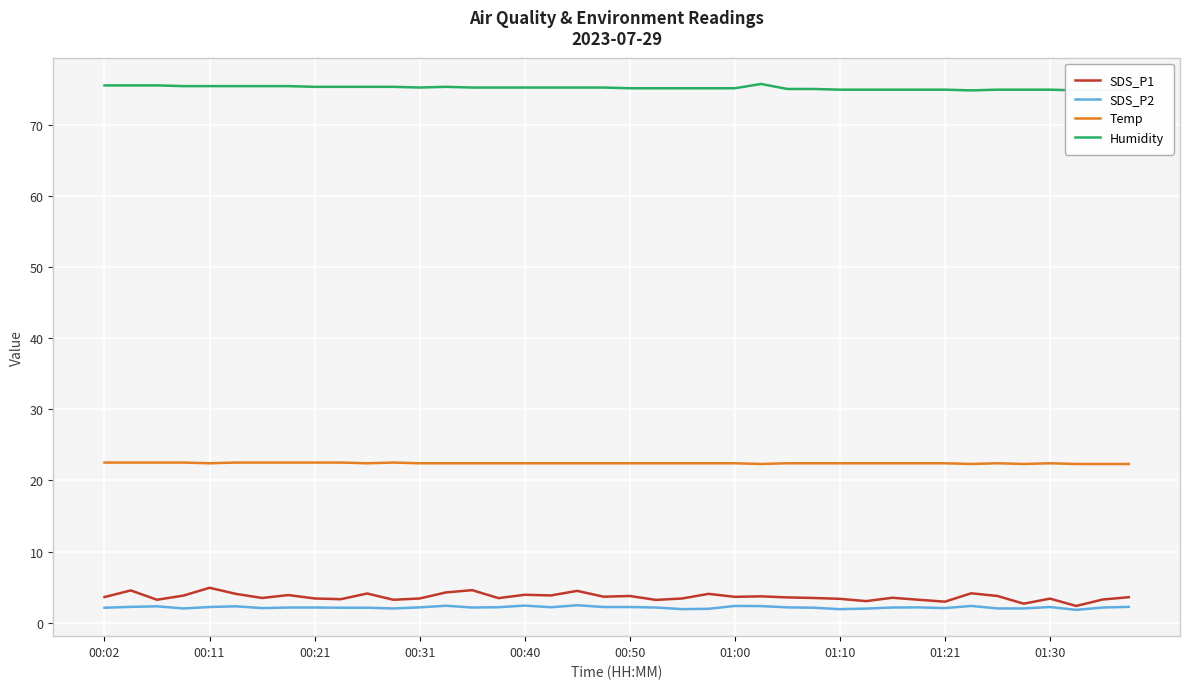

What is the maximum value shown in the chart?

75.7